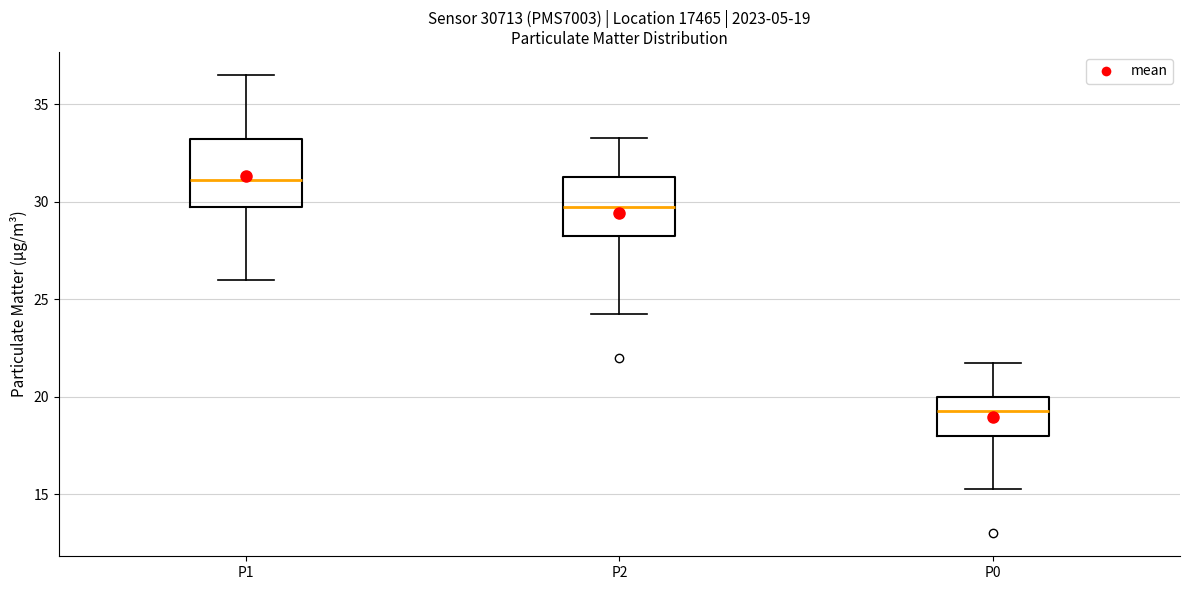

Which box has the lowest median line?

P0